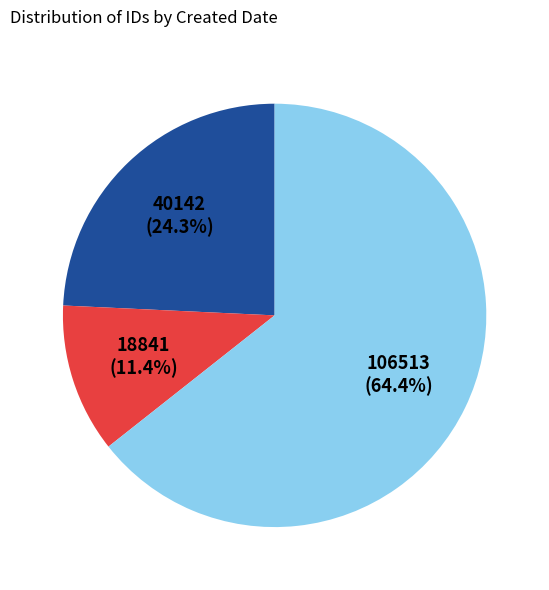

Count the number of slices in the pie.

3